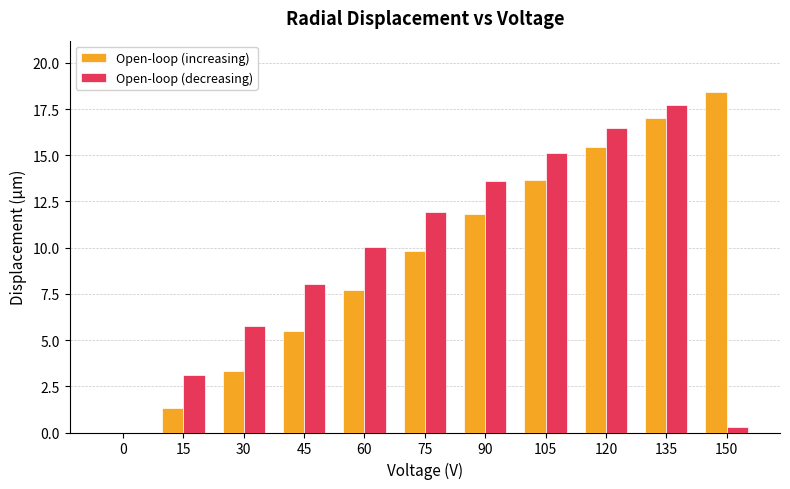

How many distinct data groups are displayed?

2